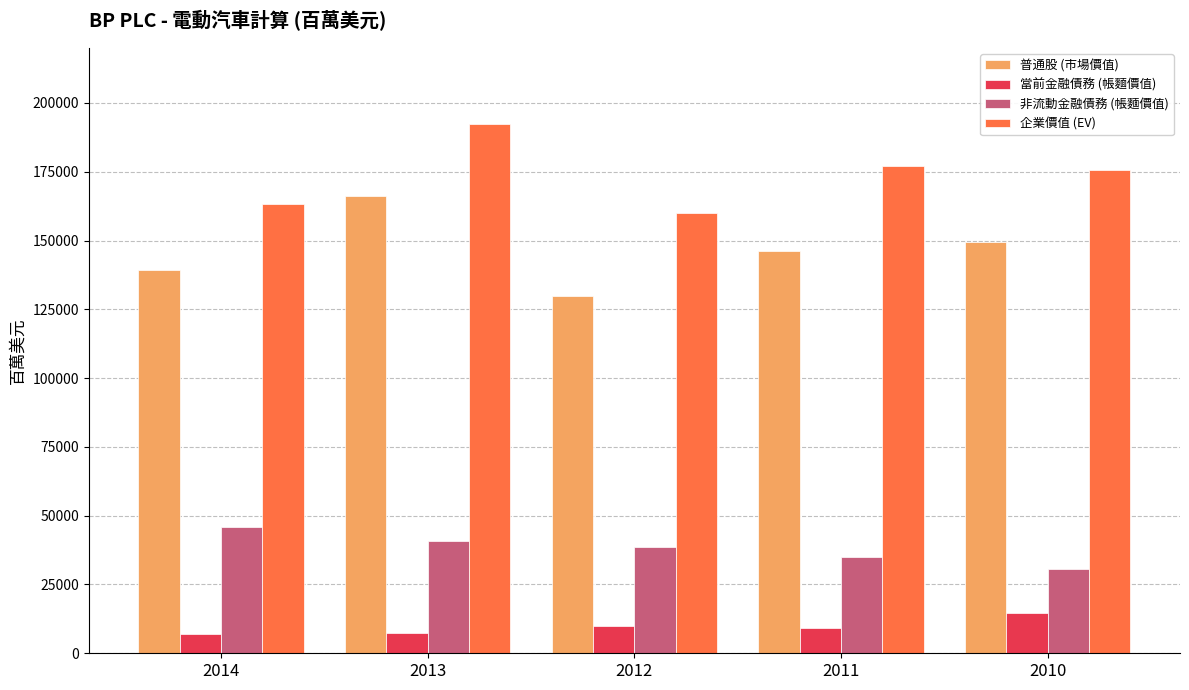

How many bars are there in each group?

4